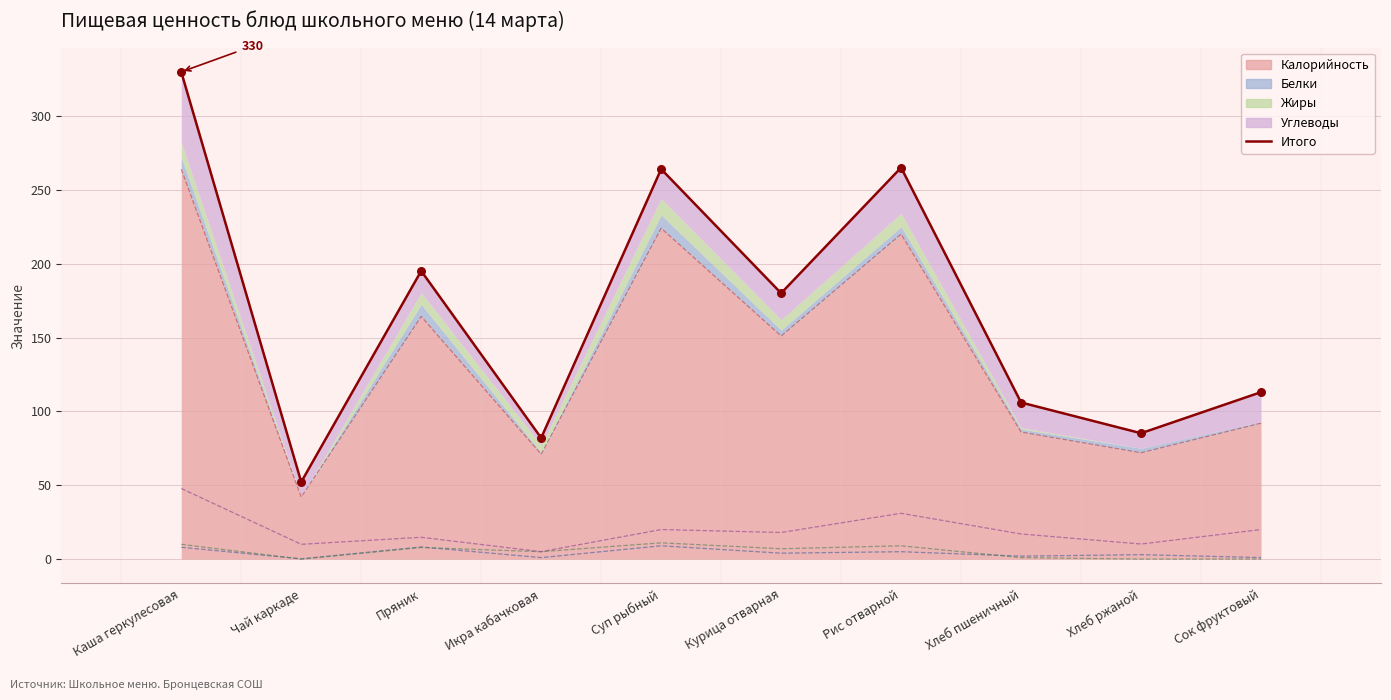

Which has a higher value, Рис отварной or Сок фруктовый?

Рис отварной